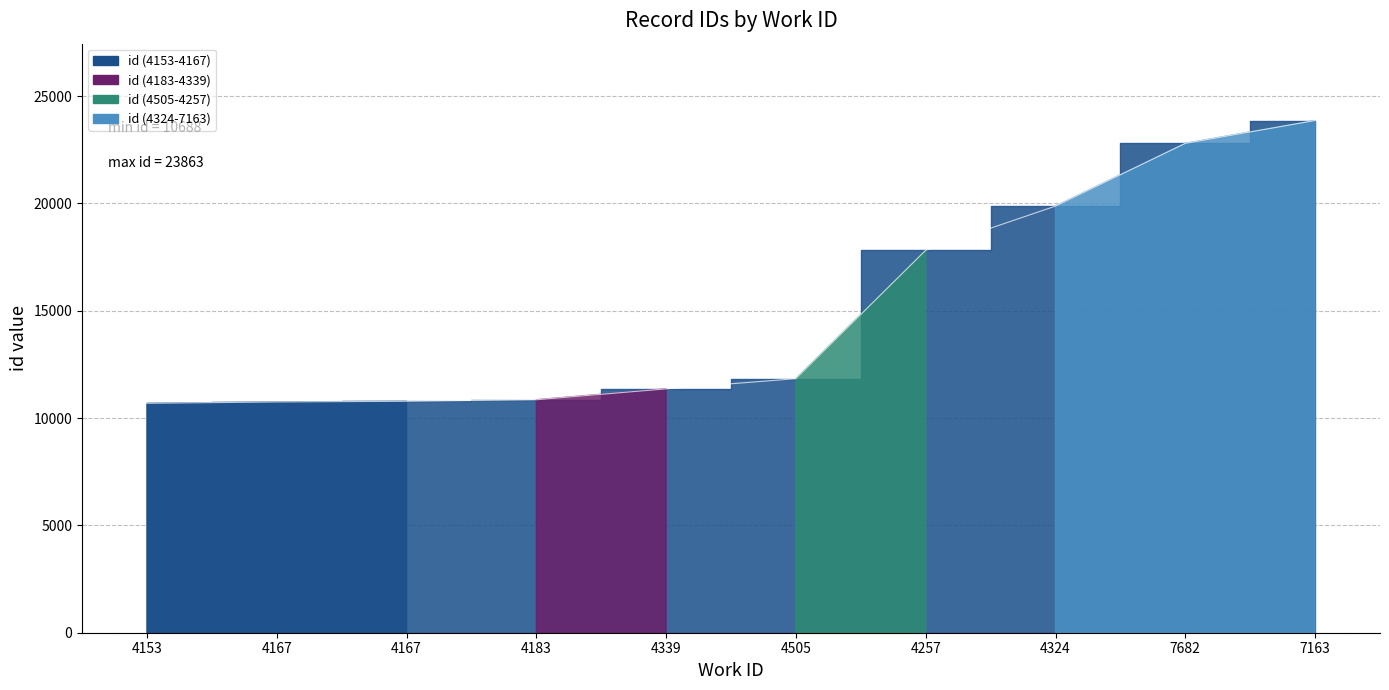

What is the approximate value at 4339, to the nearest 10?

11360